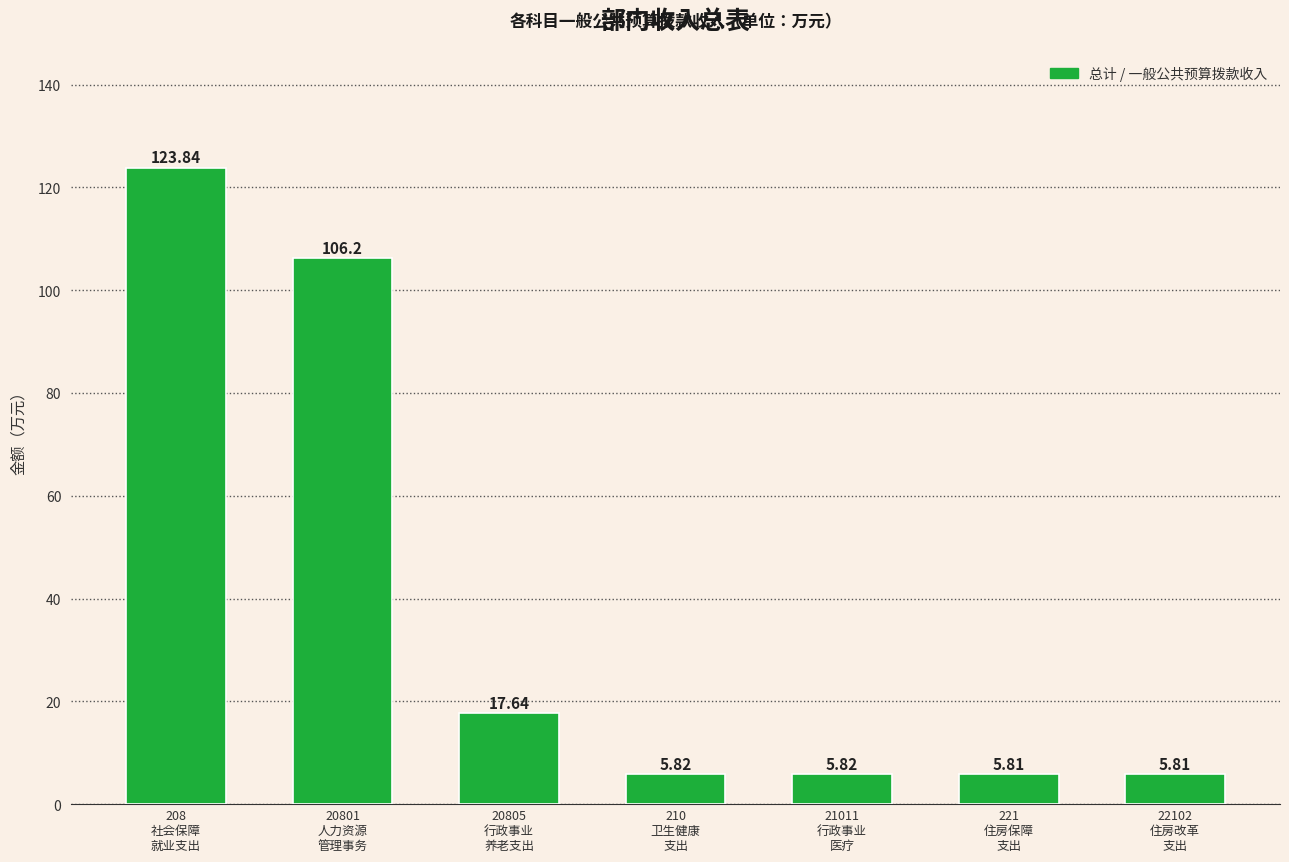

Are the bars horizontal?

No